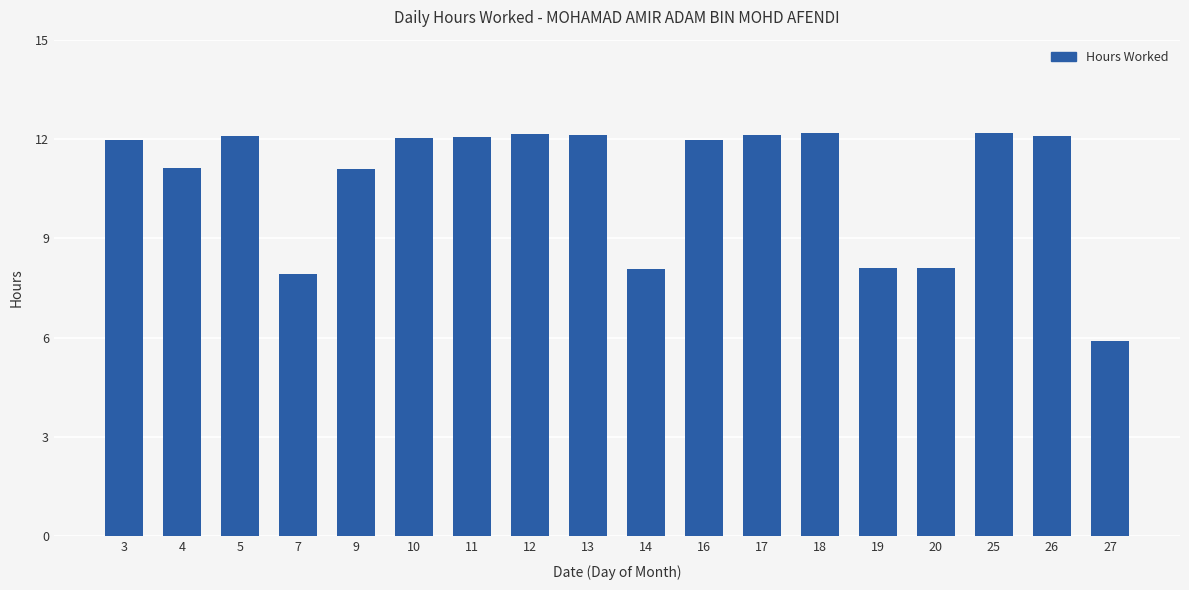

Count the number of data series in this chart.

1